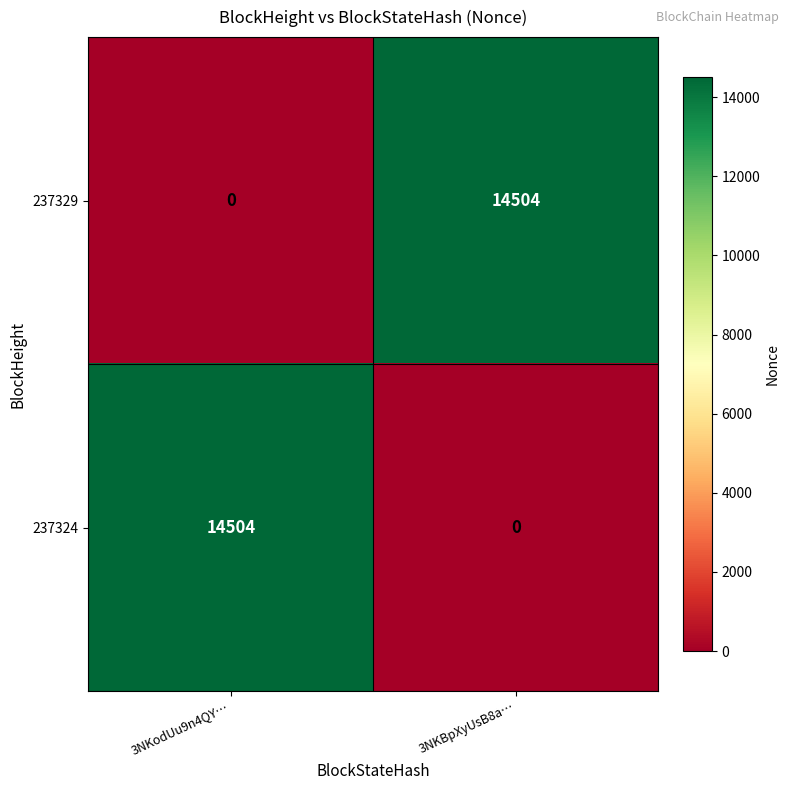

Is it true that 237324 equals 0 at 3NKBpXyUsB8a…?

True